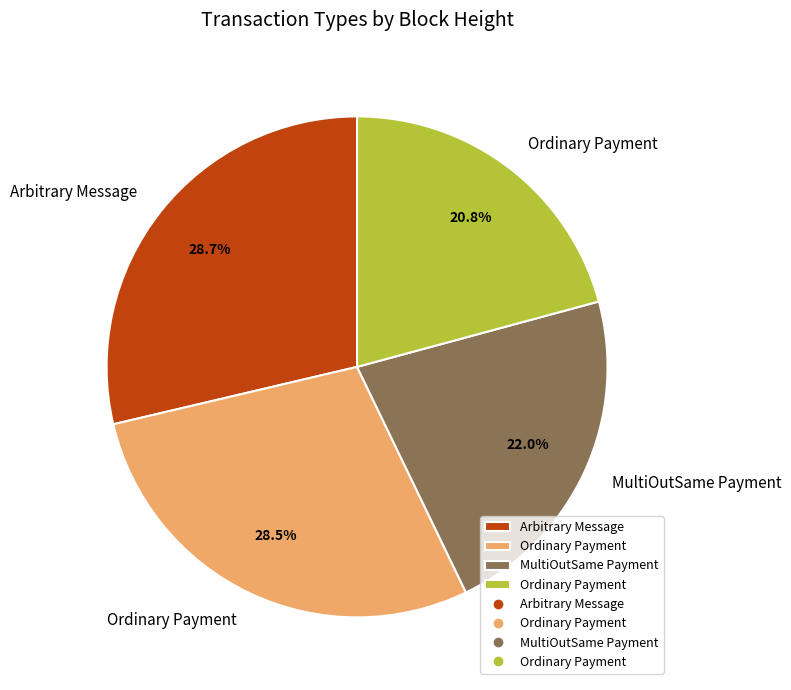

Does any single category account for the majority?

No